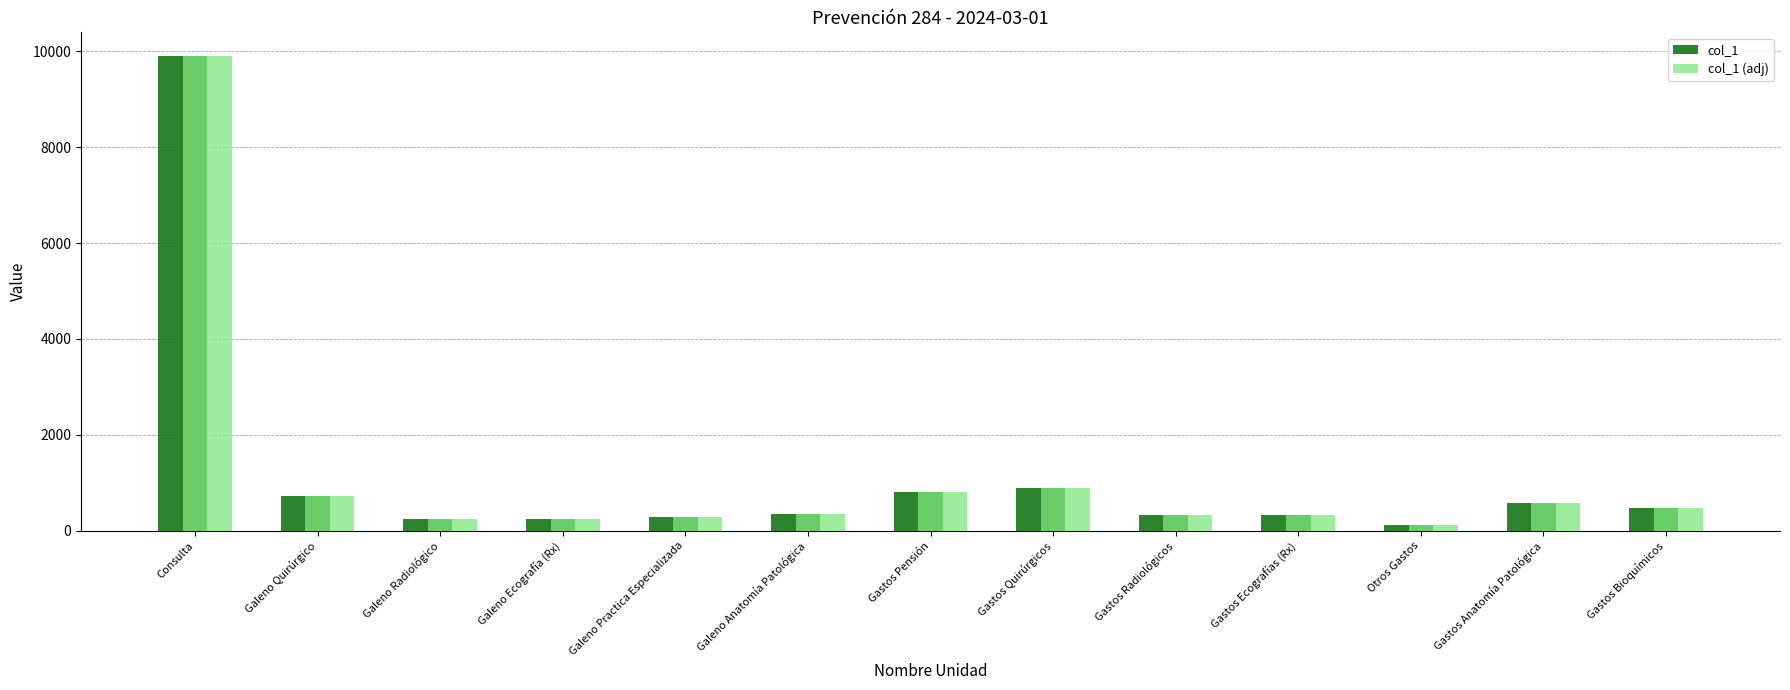

How many bars are there in total?

26